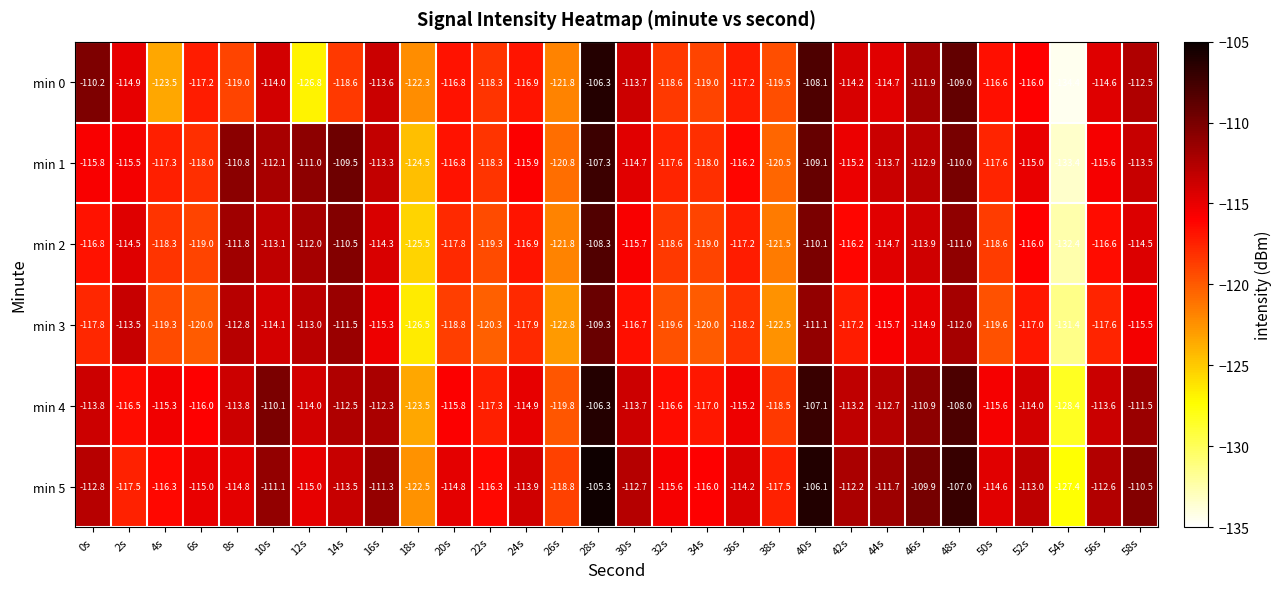

At which category does the chart reach its minimum across all series?

54s